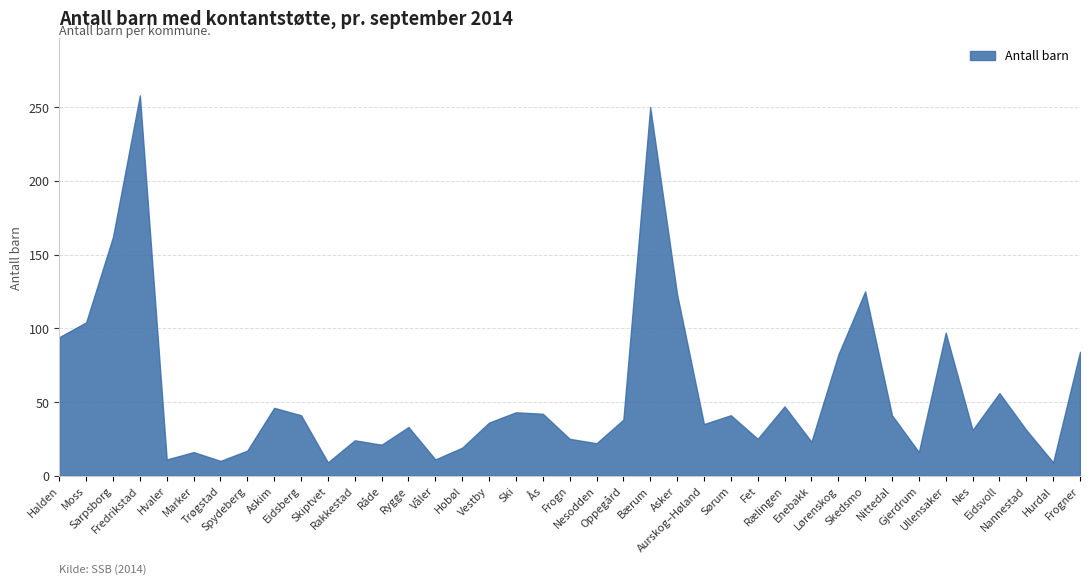

What is the ratio of the value at Moss to the value at Lørenskog?

1.3